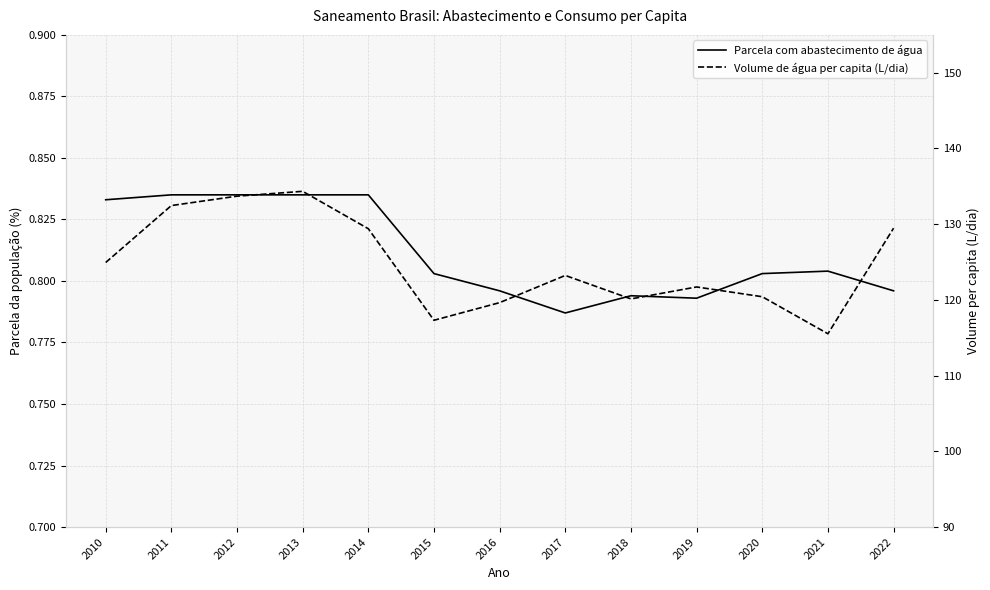

Rank the series by their maximum value, from lowest to highest.

Parcela com abastecimento de água, Volume de água per capita (L/dia)